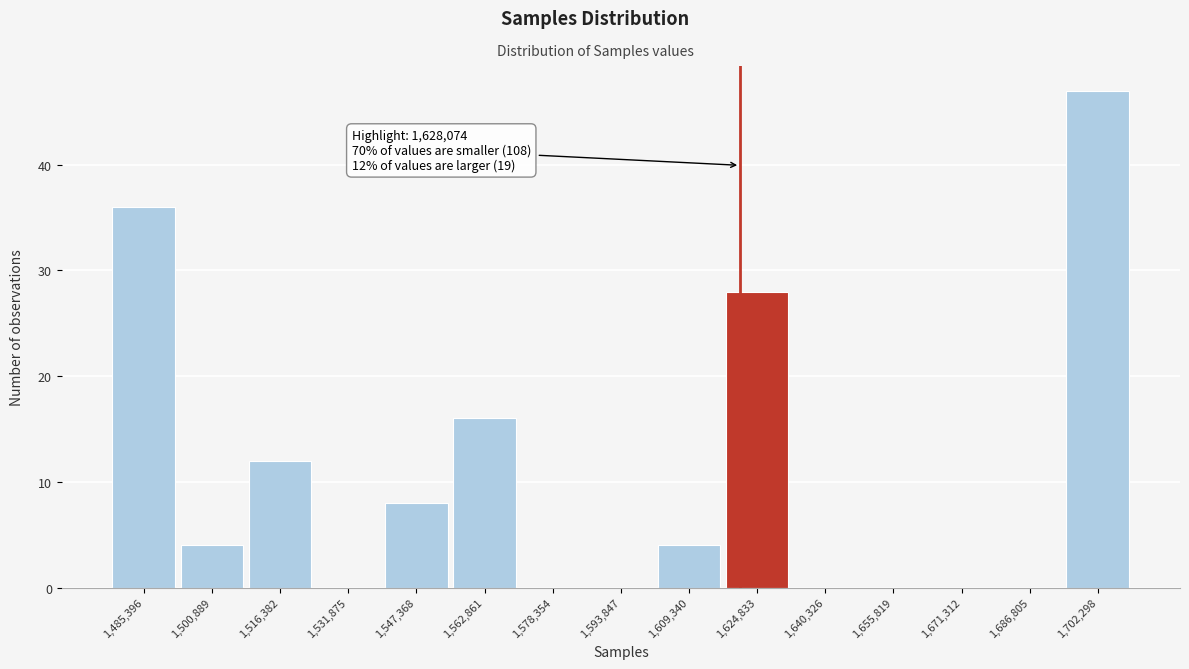

Reading right to left, what are all the values shown in this chart?

1,702,298=47	1,686,805=0	1,671,312=0	1,655,819=0	1,640,326=0	1,624,833=28	1,609,340=4	1,593,847=0	1,578,354=0	1,562,861=16	1,547,368=8	1,531,875=0	1,516,382=12	1,500,889=4	1,485,396=36